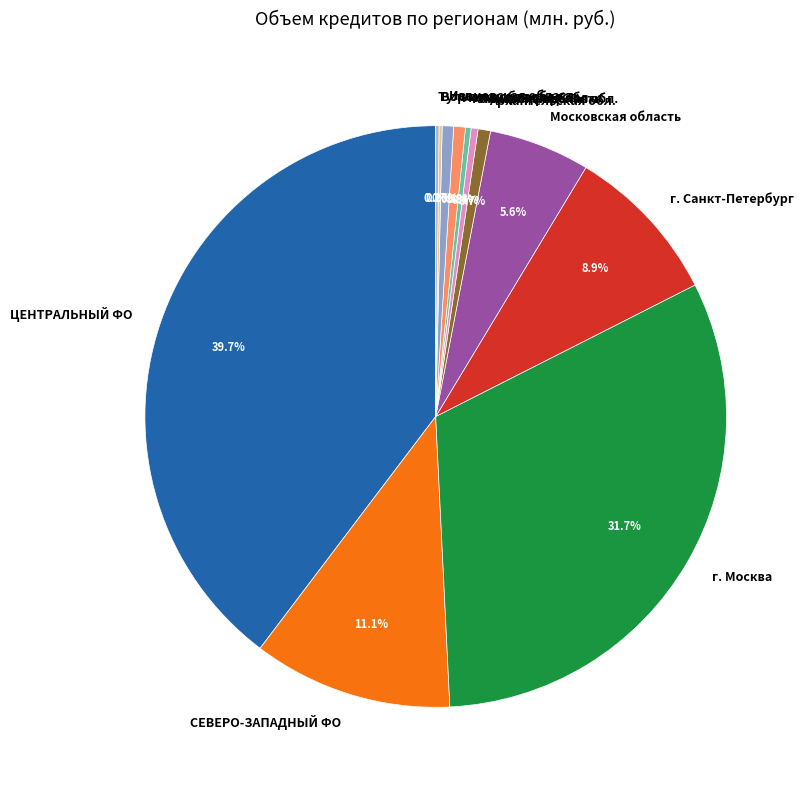

Is it true that г. Санкт-Петербург is 19% of the pie?

False